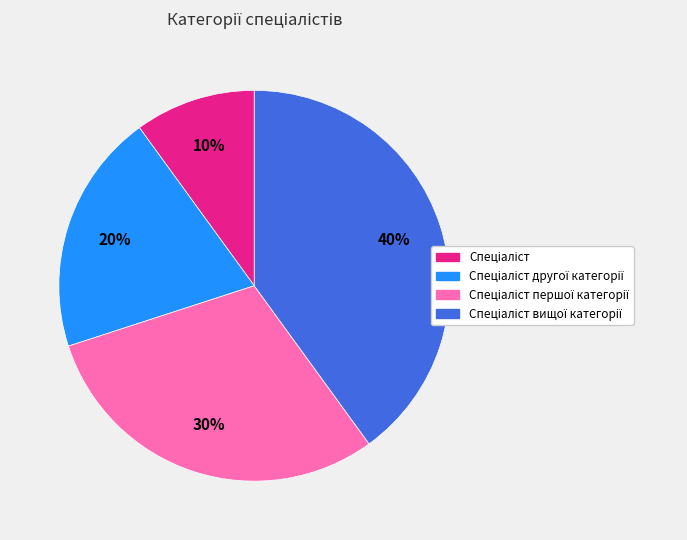

To the nearest percent, what is the average slice percentage?

25%